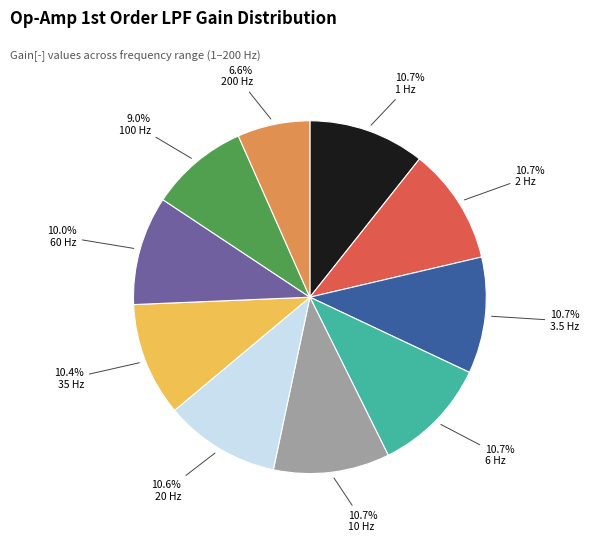

Between 20 Hz and 60 Hz, which is larger?

20 Hz